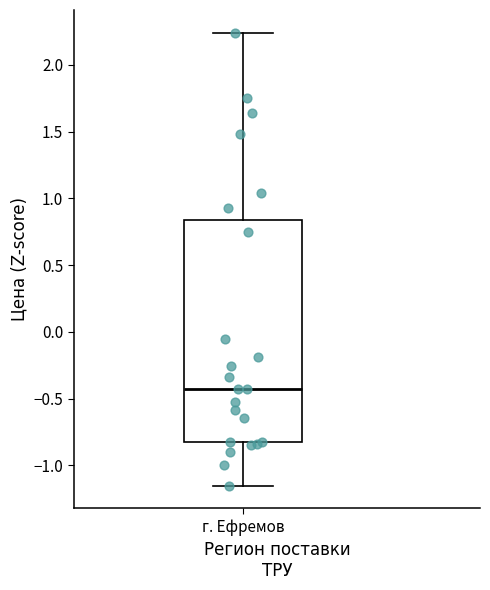

Where is the upper edge of the box for г. Ефремов on the y-axis? The values are not printed on the chart, so give them approximately, as read against the axis.

0.85